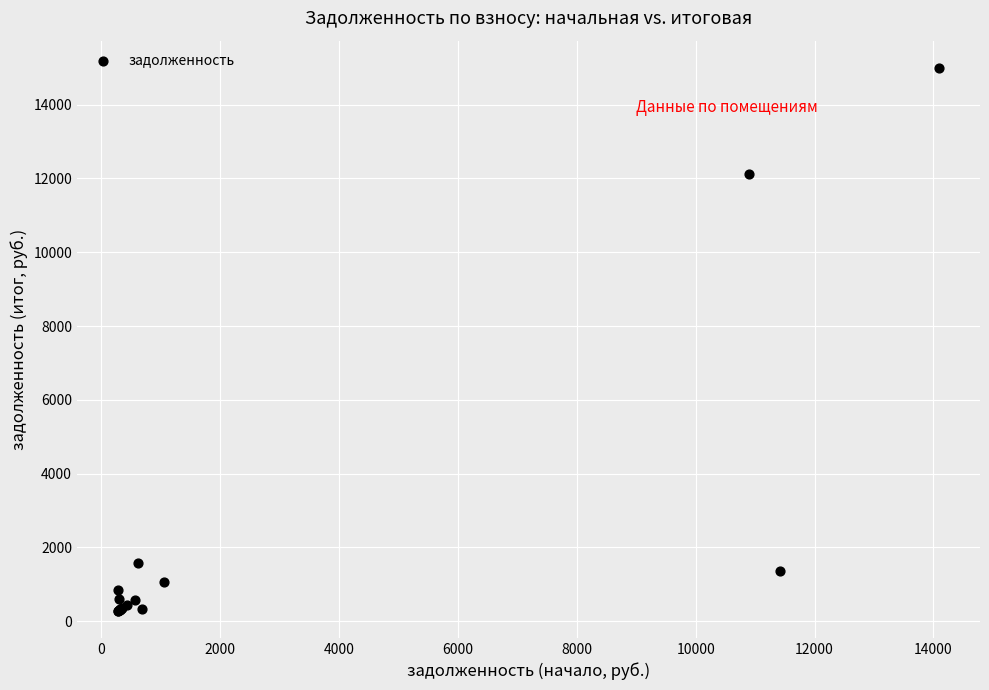

What Y value in the scatter plot is closest to 7642?

12121.9